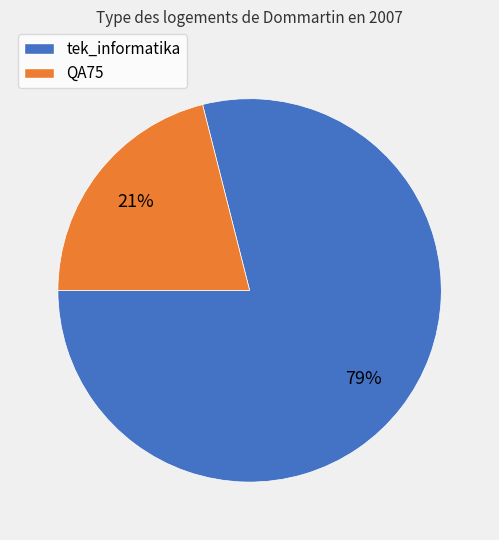

What is the largest slice in the pie chart?

tek_informatika